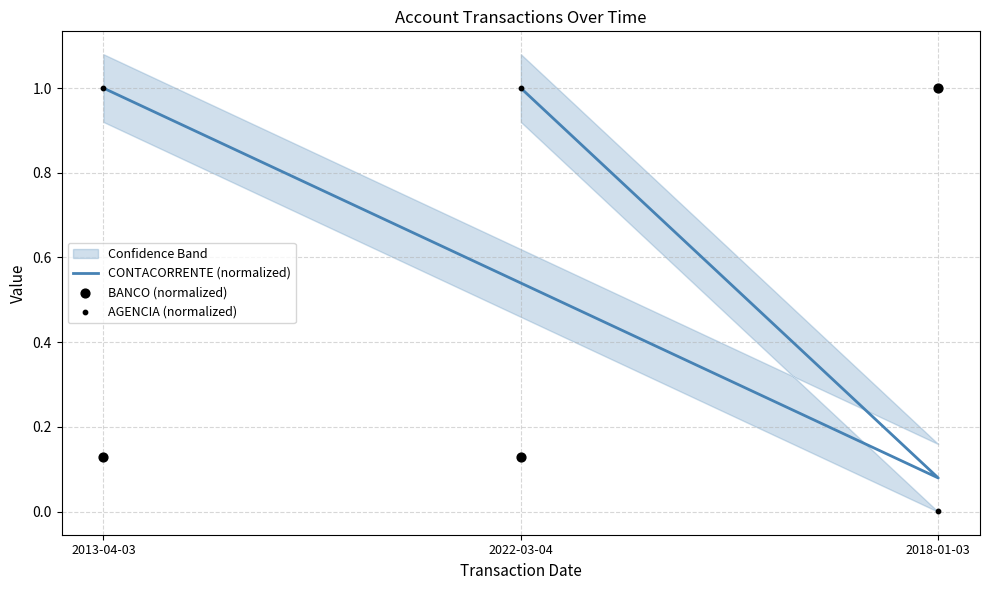

What are all the series names shown in the legend?

CONTACORRENTE (normalized), BANCO (normalized), AGENCIA (normalized)